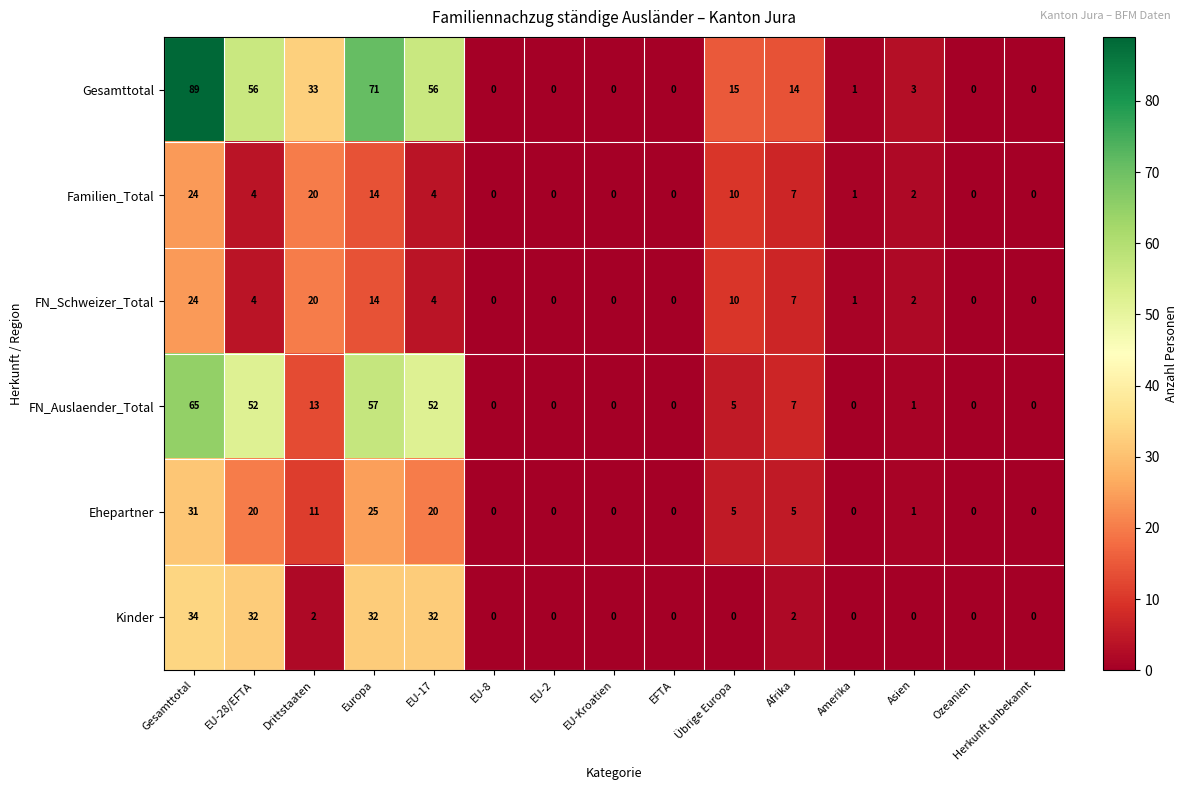

What is the average value of the FN_Schweizer_Total series?

6